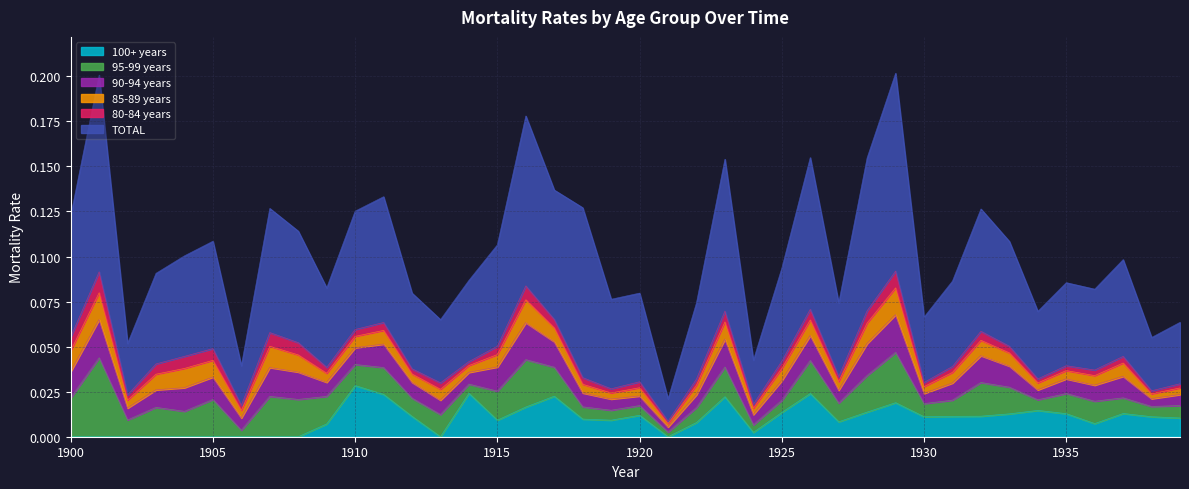

Reading right to left, what are all the values shown in this chart?

TOTAL: 0.0	0.0	0.1	0.0	0.0	0.0	0.1	0.1	0.0	0.0	0.1	0.1	0.0	0.1	0.1	0.0	0.1	0.0	0.0	0.0	0.0	0.1	0.1	0.1	0.1	0.0	0.0	0.0	0.1	0.1	0.0	0.1	0.1	0.0	0.1	0.1	0.1	0.0	0.1	0.1
years_80_84: 0.0	0.0	0.0	0.0	0.0	0.0	0.0	0.0	0.0	0.0	0.0	0.0	0.0	0.0	0.0	0.0	0.0	0.0	0.0	0.0	0.0	0.0	0.0	0.0	0.0	0.0	0.0	0.0	0.0	0.0	0.0	0.0	0.0	0.0	0.0	0.0	0.0	0.0	0.0	0.0
years_85_89: 0.0	0.0	0.0	0.0	0.0	0.0	0.0	0.0	0.0	0.0	0.0	0.0	0.0	0.0	0.0	0.0	0.0	0.0	0.0	0.0	0.0	0.0	0.0	0.0	0.0	0.0	0.0	0.0	0.0	0.0	0.0	0.0	0.0	0.0	0.0	0.0	0.0	0.0	0.0	0.0
years_90_94: 0.0	0.0	0.0	0.0	0.0	0.0	0.0	0.0	0.0	0.0	0.0	0.0	0.0	0.0	0.0	0.0	0.0	0.0	0.0	0.0	0.0	0.0	0.0	0.0	0.0	0.0	0.0	0.0	0.0	0.0	0.0	0.0	0.0	0.0	0.0	0.0	0.0	0.0	0.0	0.0
years_95_99: 0.0	0.0	0.0	0.0	0.0	0.0	0.0	0.0	0.0	0.0	0.0	0.0	0.0	0.0	0.0	0.0	0.0	0.0	0.0	0.0	0.0	0.0	0.0	0.0	0.0	0.0	0.0	0.0	0.0	0.0	0.0	0.0	0.0	0.0	0.0	0.0	0.0	0.0	0.0	0.0
years_100_plus: 0.0	0.0	0.0	0.0	0.0	0.0	0.0	0.0	0.0	0.0	0.0	0.0	0.0	0.0	0.0	0.0	0.0	0.0	0.0	0.0	0.0	0.0	0.0	0.0	0.0	0.0	0.0	0.0	0.0	0.0	0.0	0.0	0.0	0.0	0.0	0.0	0.0	0.0	0.0	0.0